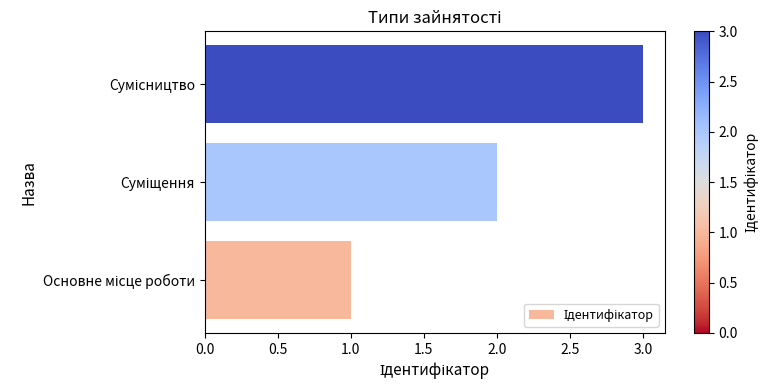

What is the sum of all values?

6